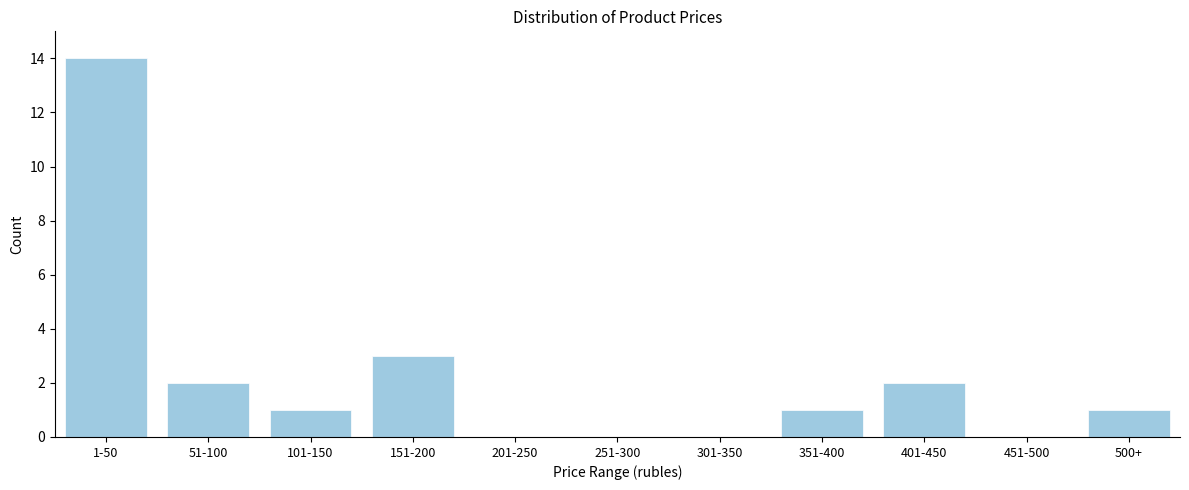

Reading left to right, what are all the values shown in this chart?

1-50=14	51-100=2	101-150=1	151-200=3	201-250=0	251-300=0	301-350=0	351-400=1	401-450=2	451-500=0	500+=1